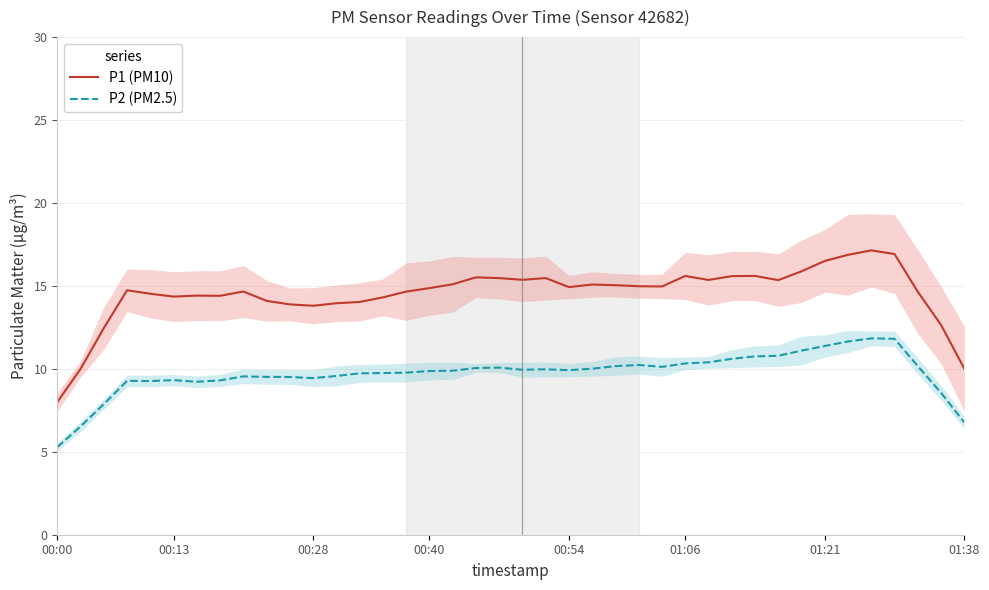

At which label does P1 (PM10) reach its minimum?

00:00